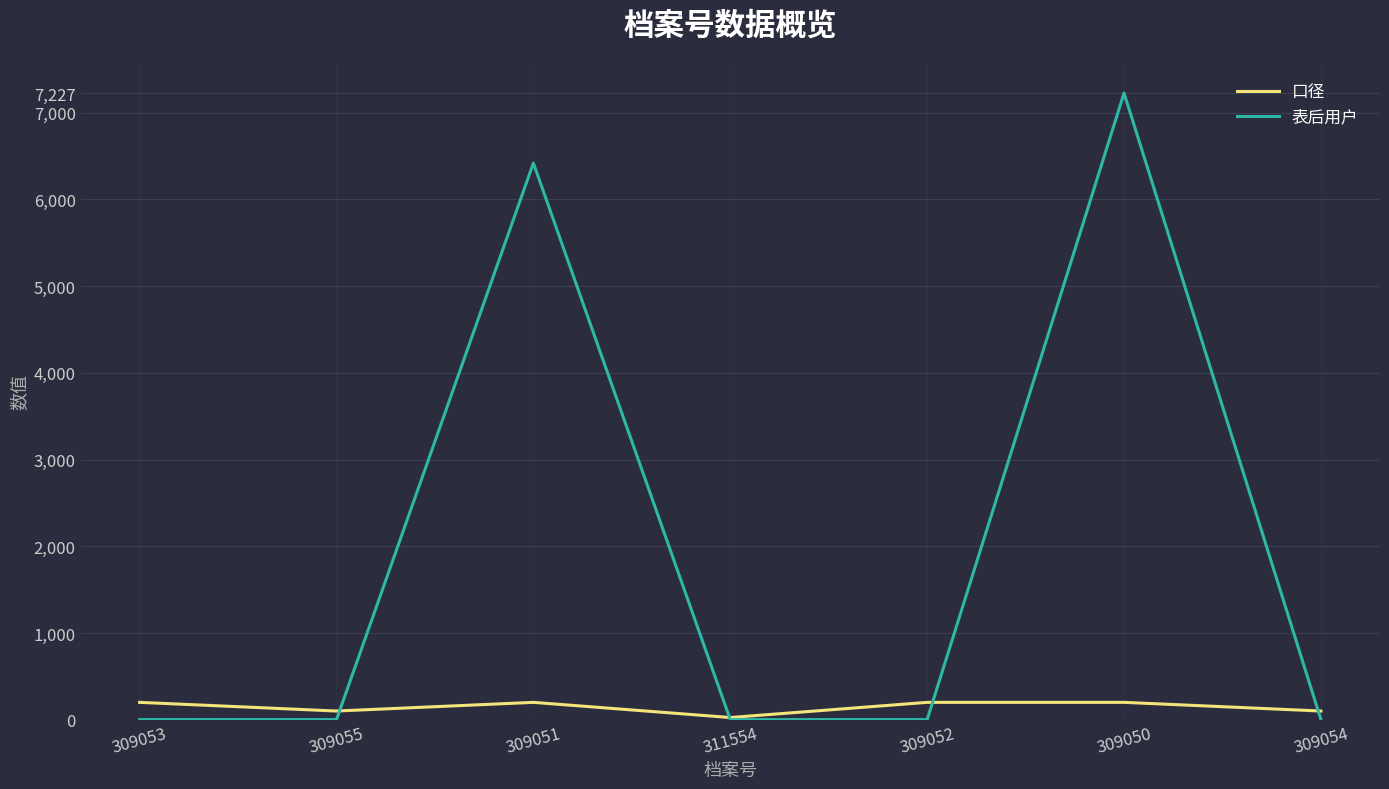

Where is 表后用户 nearest to the value 3614?

309051